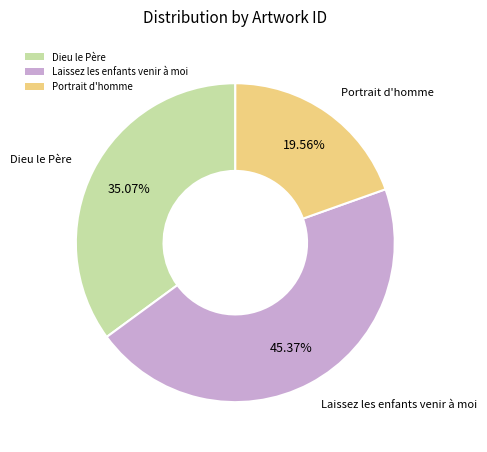

What is the smallest slice in the pie chart?

Portrait d'homme